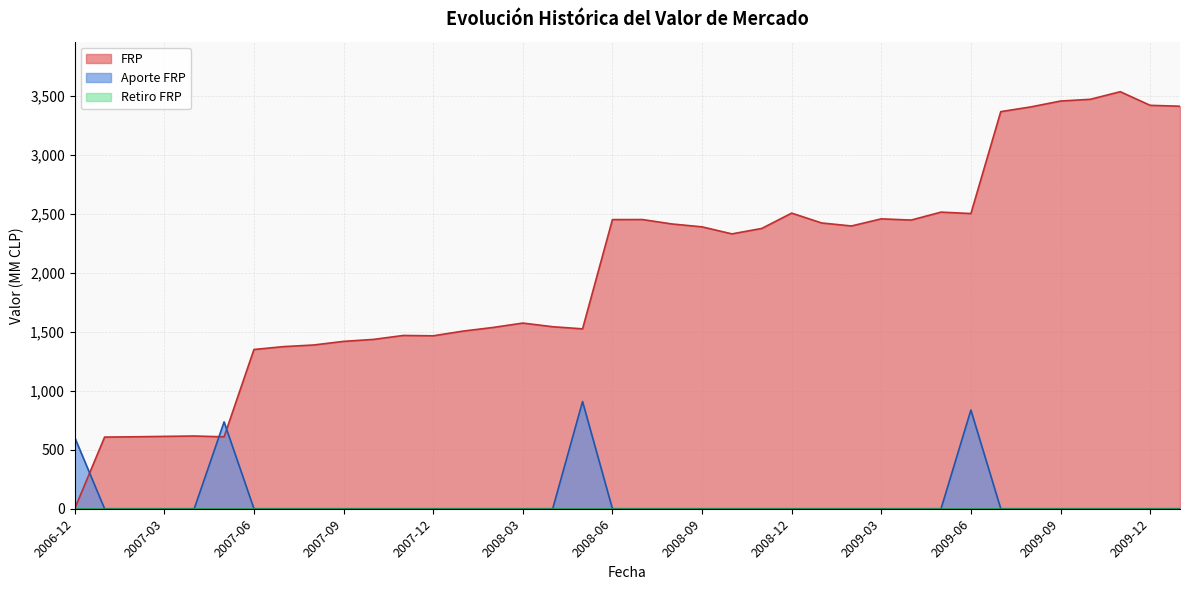

What are all the series names shown in the legend?

FRP, Aporte FRP, Retiro FRP